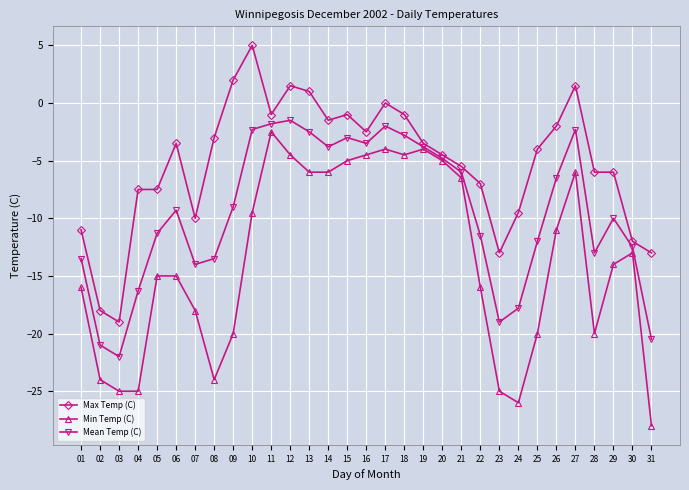

True or false: Mean Temp (C) has a value of -6.0 at 30.

False